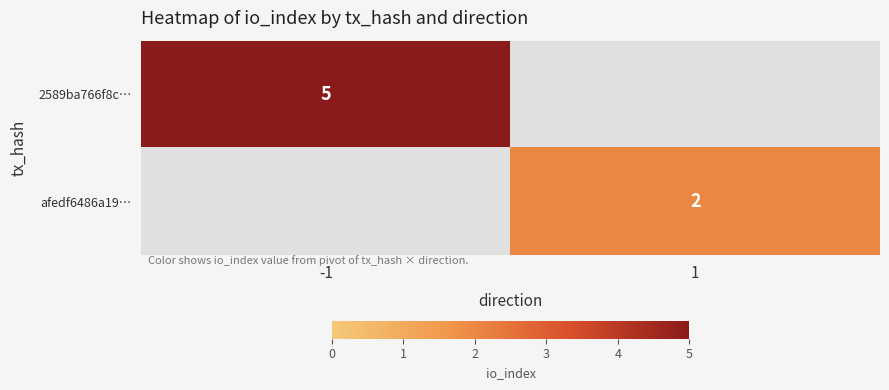

What is the total value across all series at -1?

5